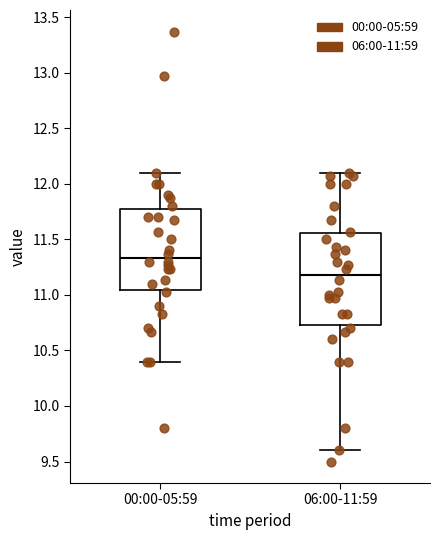

Which box is the tallest, from its lower edge to its upper edge?

06:00-11:59